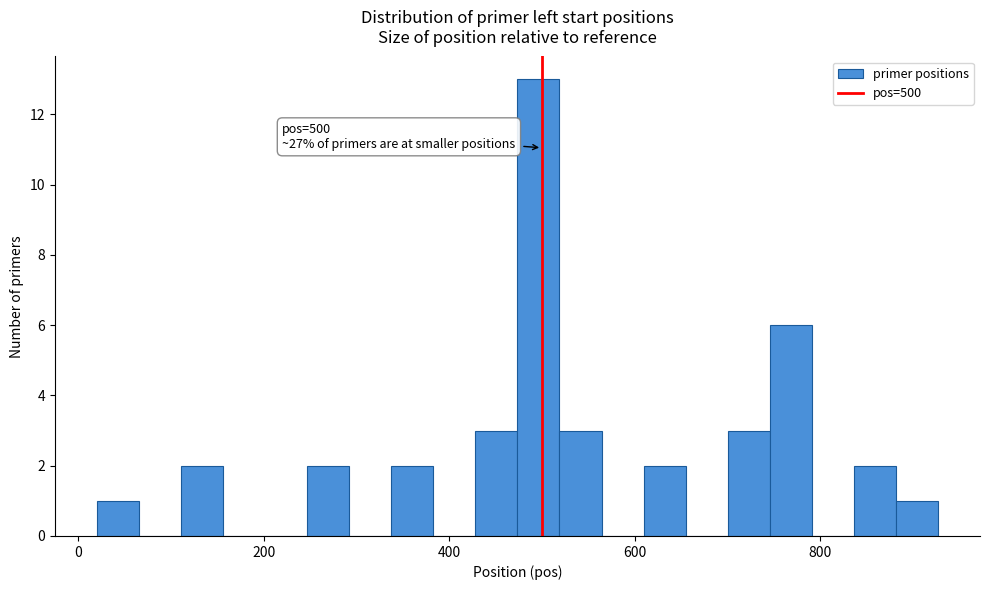

Around what value on the x-axis is the tallest bar? Give the approximate position of its centre, as read against the axis.

500